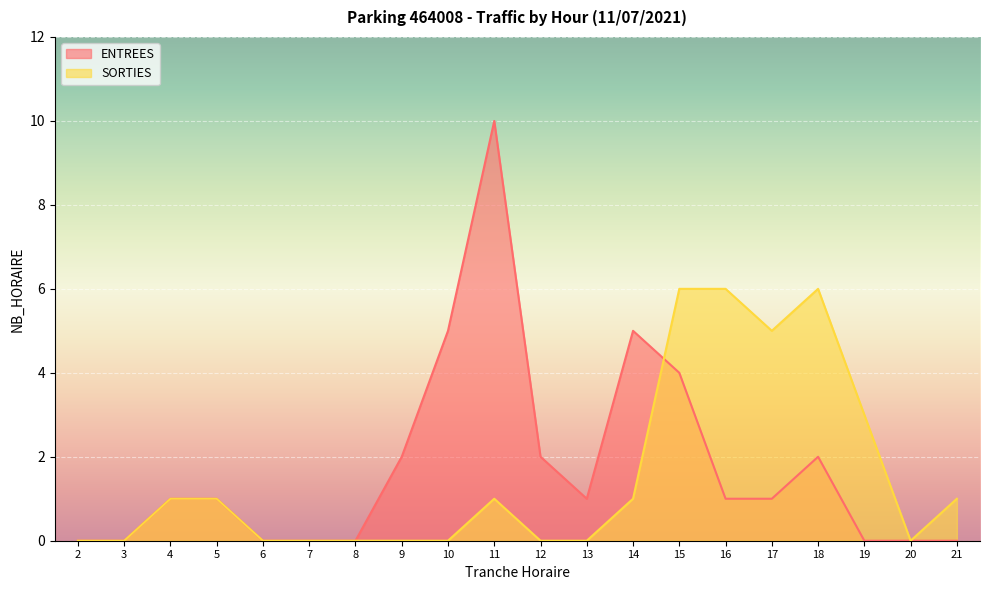

Which series ends up on top after the final intersection of SORTIES and ENTREES?

SORTIES